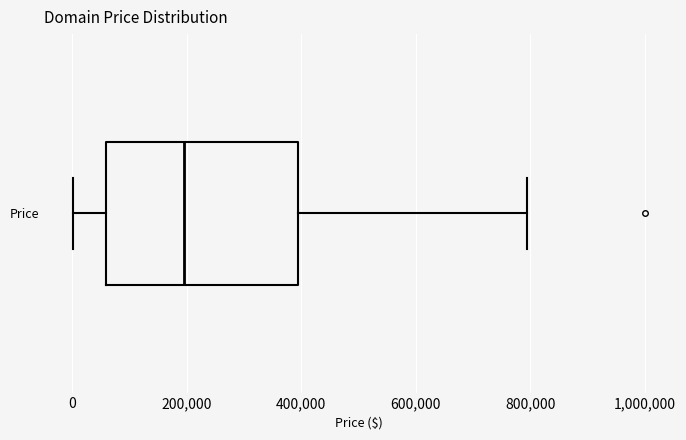

Read this box plot against the x-axis: the position of the median line, the range covered by the box, and the ends of both whiskers. The values are not printed on the chart, so give them approximately, as read against the axis.

median 200000, box 60000 to 400000, whiskers 0 to 800000